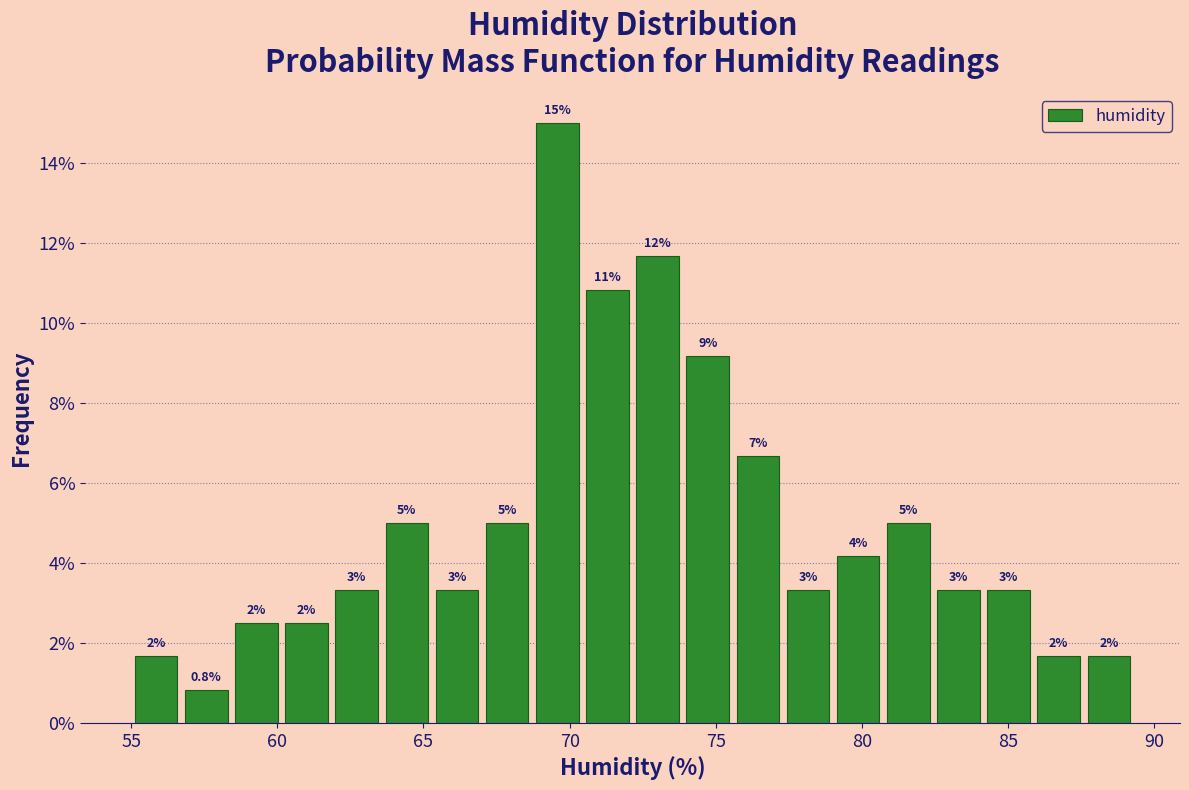

Around what value on the x-axis is the tallest bar? Give the approximate position of its centre, as read against the axis.

69.5